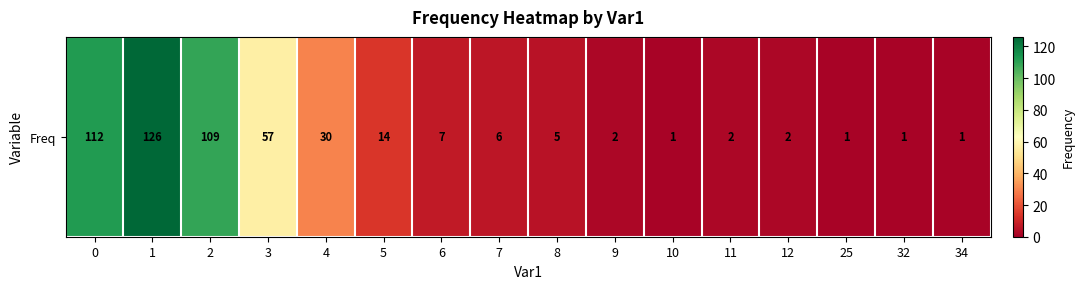

How many series are shown in this chart?

1